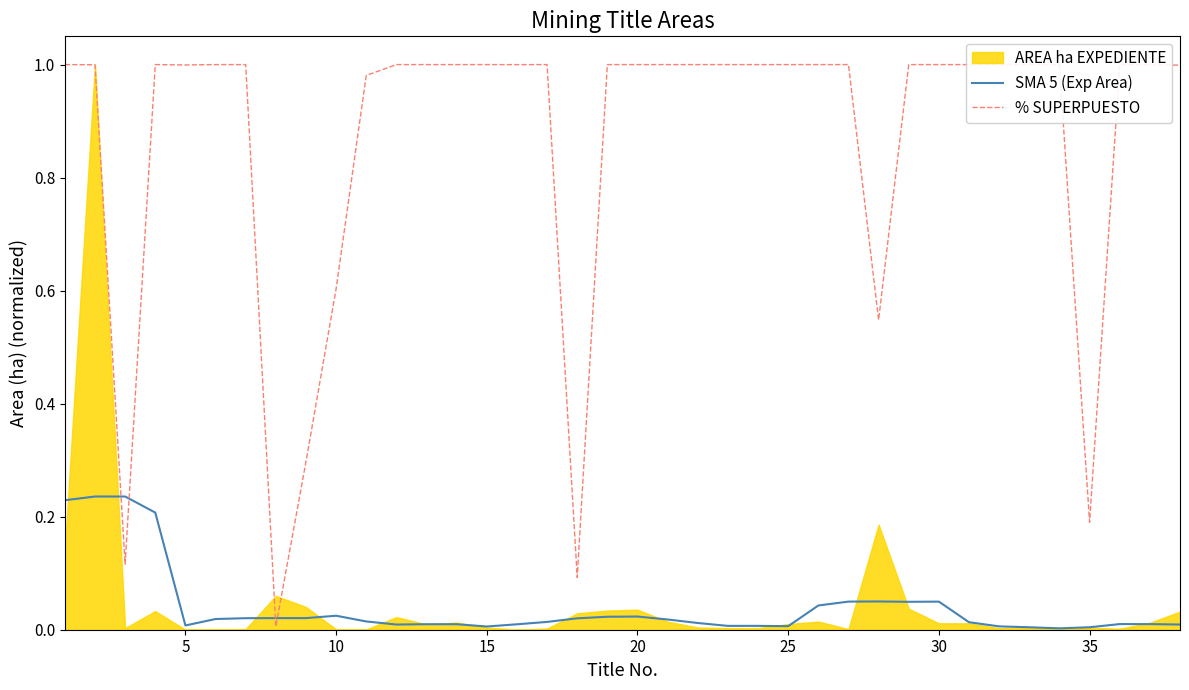

True or false: % SUPERPUESTO has a value of 0.6 at 30.

False